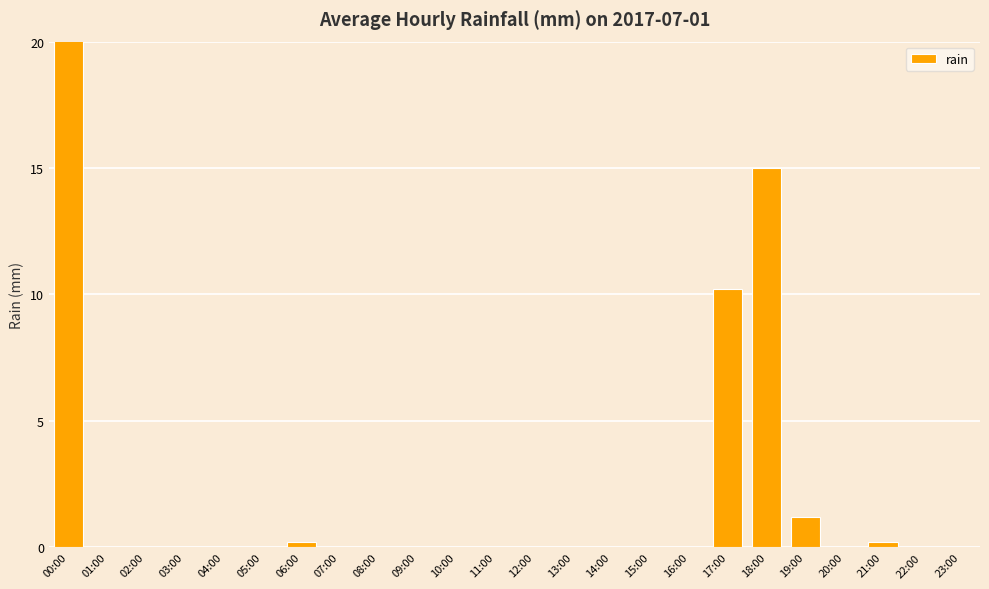

What is the sum of all values?

53.4